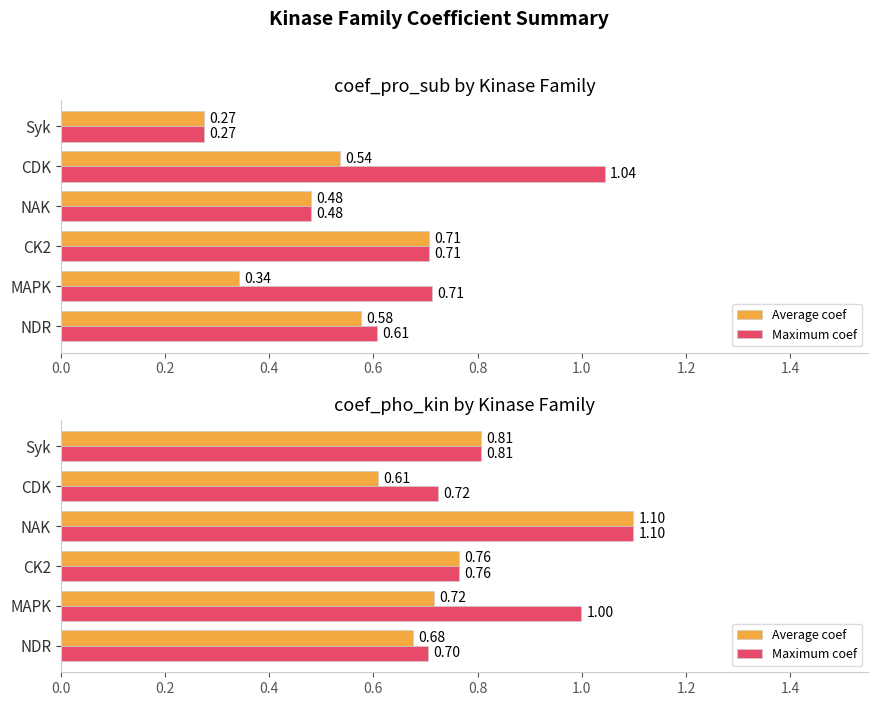

What is the highest value of the Maximum coef series?

1.1